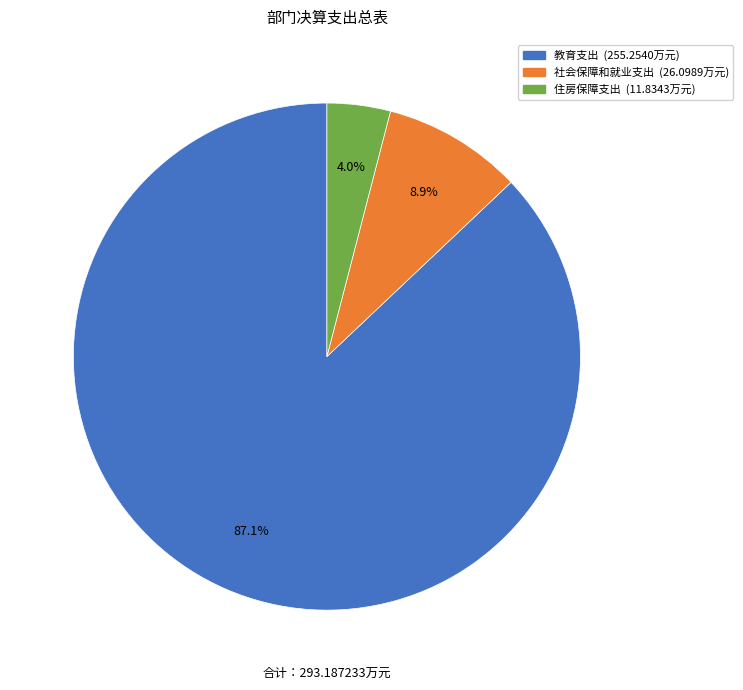

Which has a higher value, 住房保障支出 or 社会保障和就业支出?

社会保障和就业支出